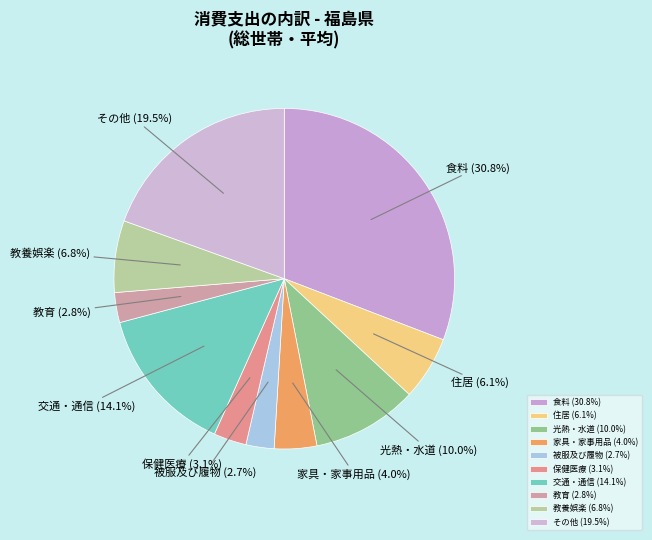

The 家具・家事用品 slice represents 4% of the pie. True or false?

True